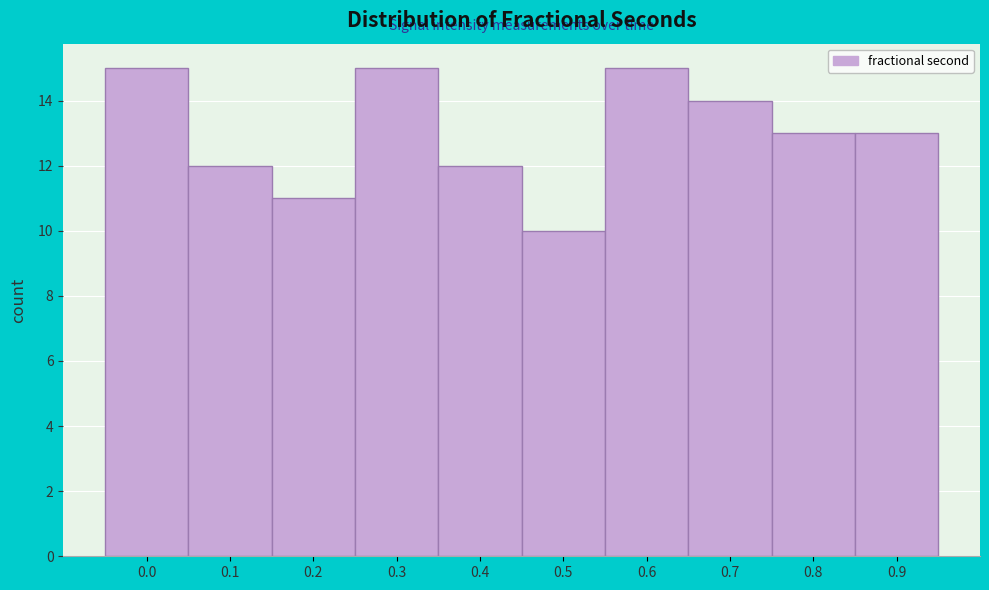

Reading left to right, what are all the values shown in this chart?

0.0=15	0.1=12	0.2=11	0.3=15	0.4=12	0.5=10	0.6=15	0.7=14	0.8=13	0.9=13